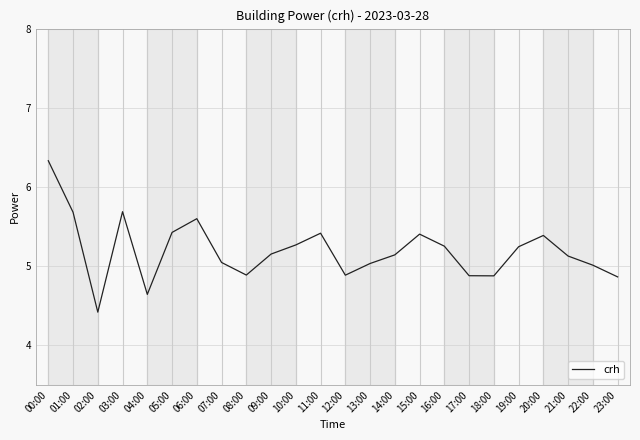

What is the difference between the maximum and minimum values?

1.9